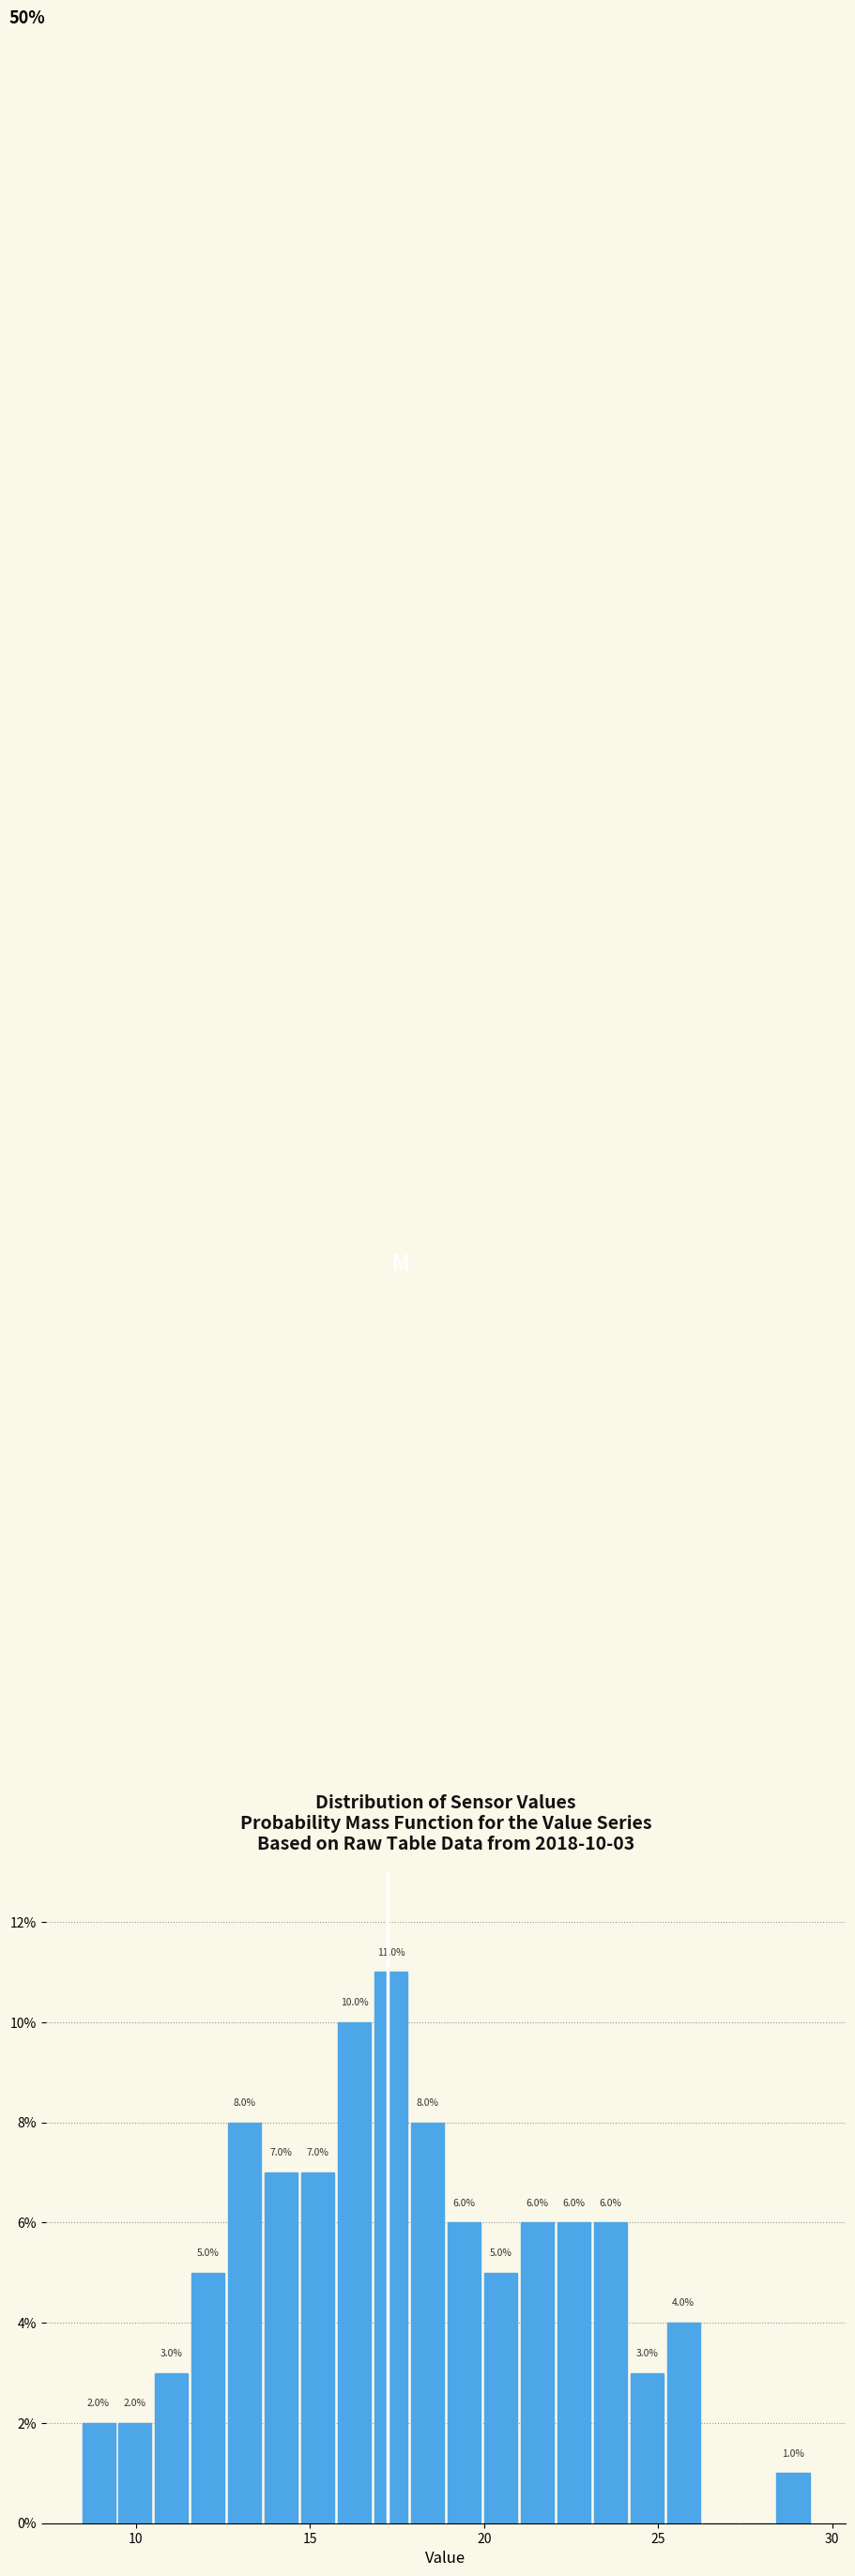

Read against the x-axis, roughly where is the centre of the tallest bar?

17.5